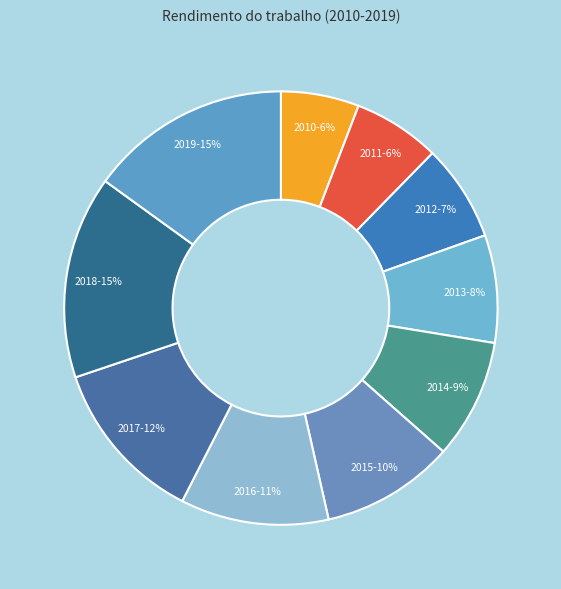

Count the number of slices in the pie.

10